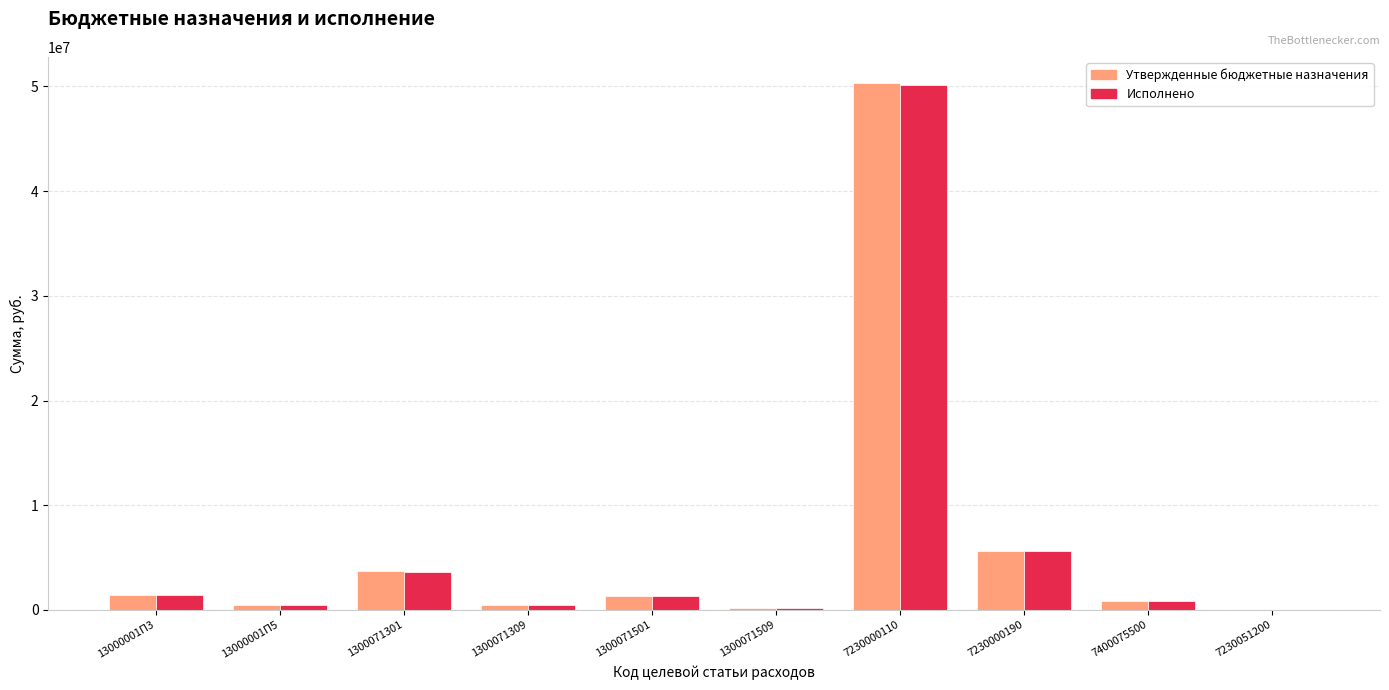

Is the value of Утвержденные бюджетные назначения at 1300071501 greater than the value of Исполнено at 7230000190?

No